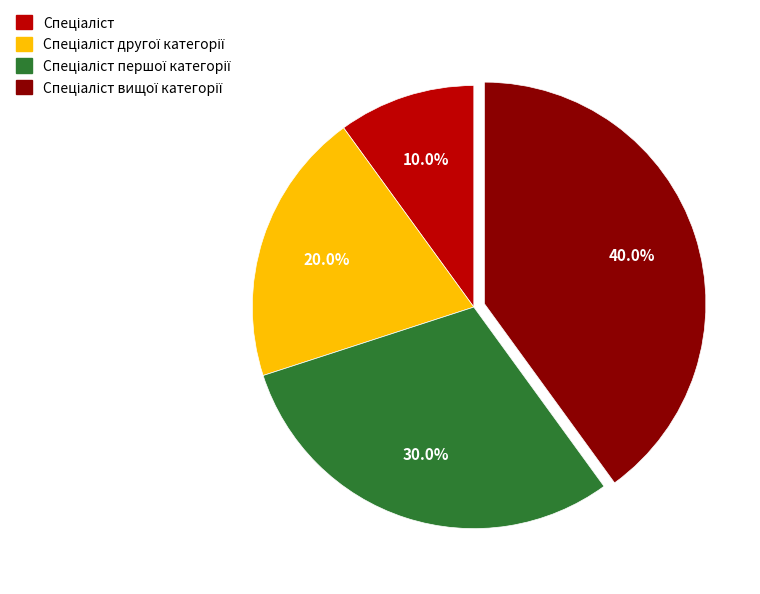

Is there any slice that represents more than half of the pie?

No